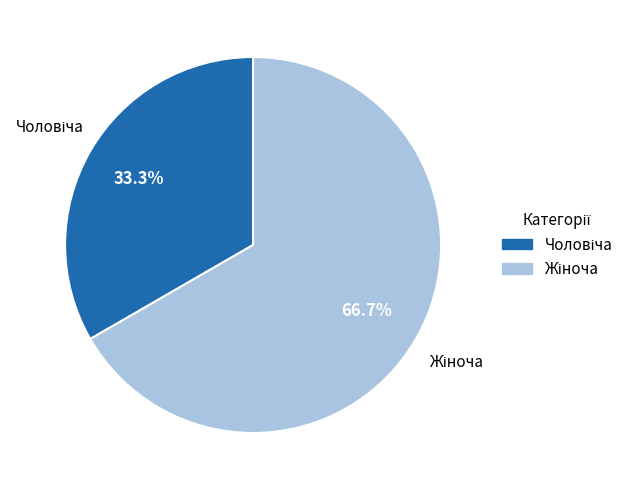

Is there any slice that represents more than half of the pie?

Yes